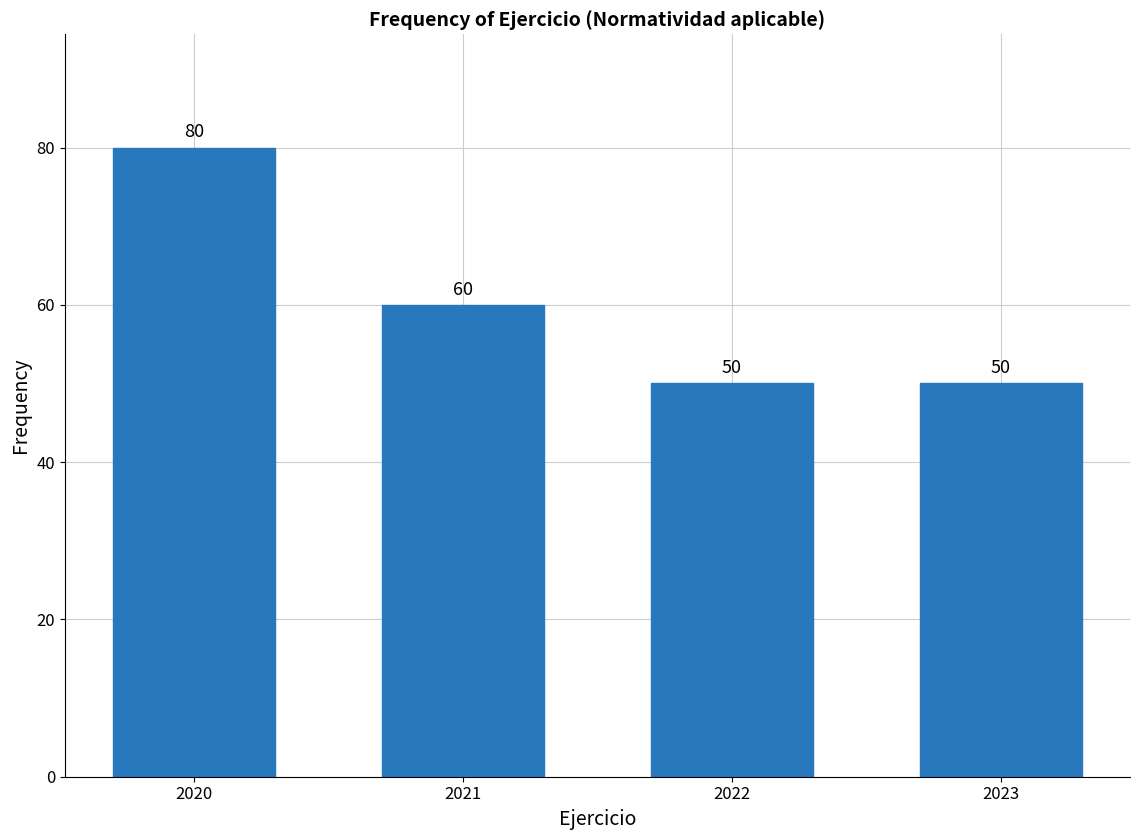

Reading left to right, list all the values displayed in this chart.

2020=80	2021=60	2022=50	2023=50